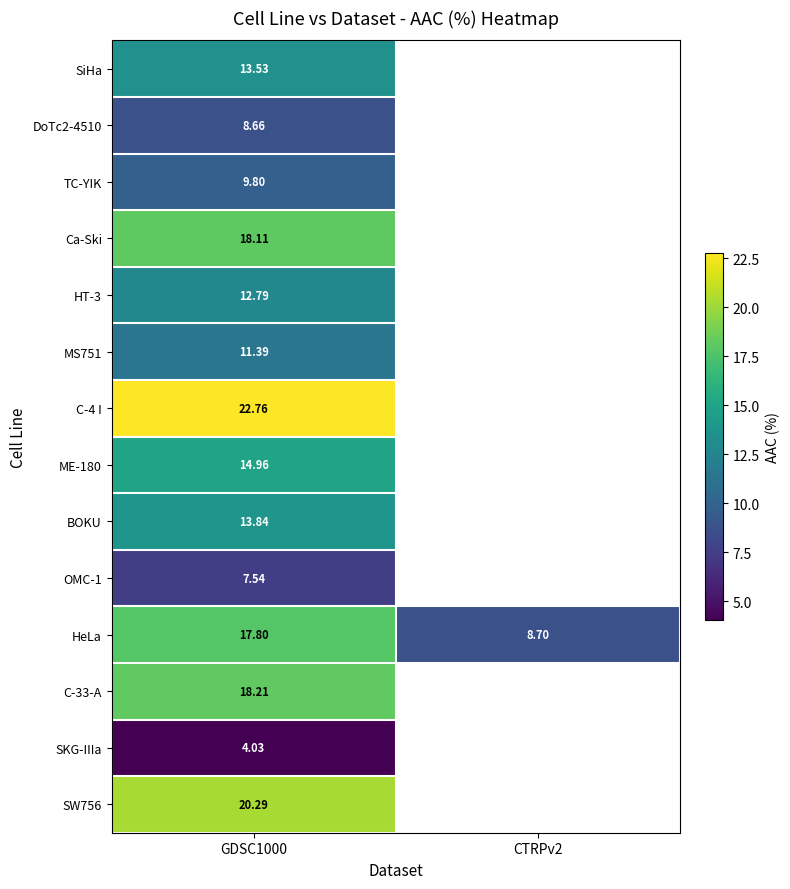

What is the spread (max minus min) of values at GDSC1000?

18.7